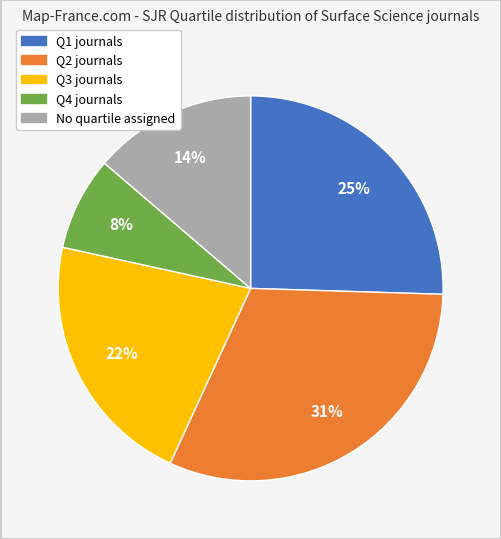

To the nearest percent, what is the average slice percentage?

20%